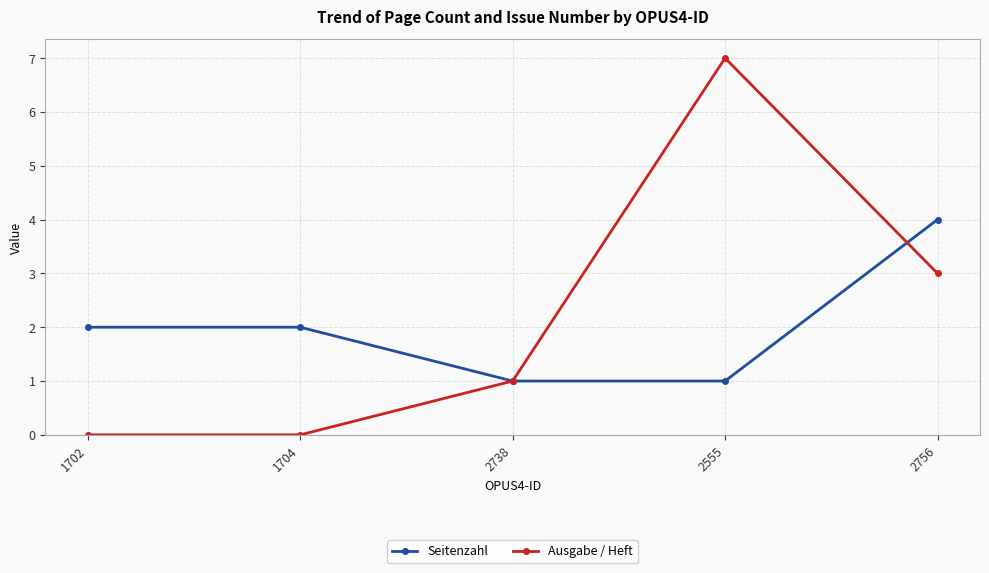

What value does the Ausgabe / Heft series have at 2756?

3